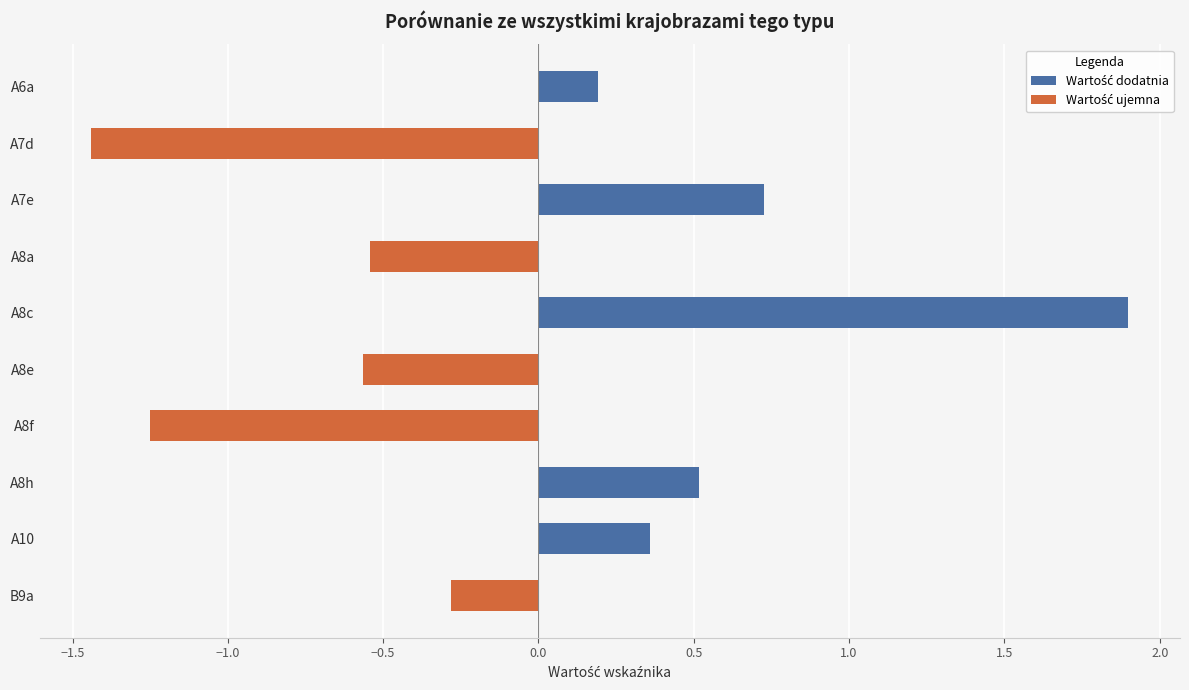

What value does the data have at A7e?

0.7